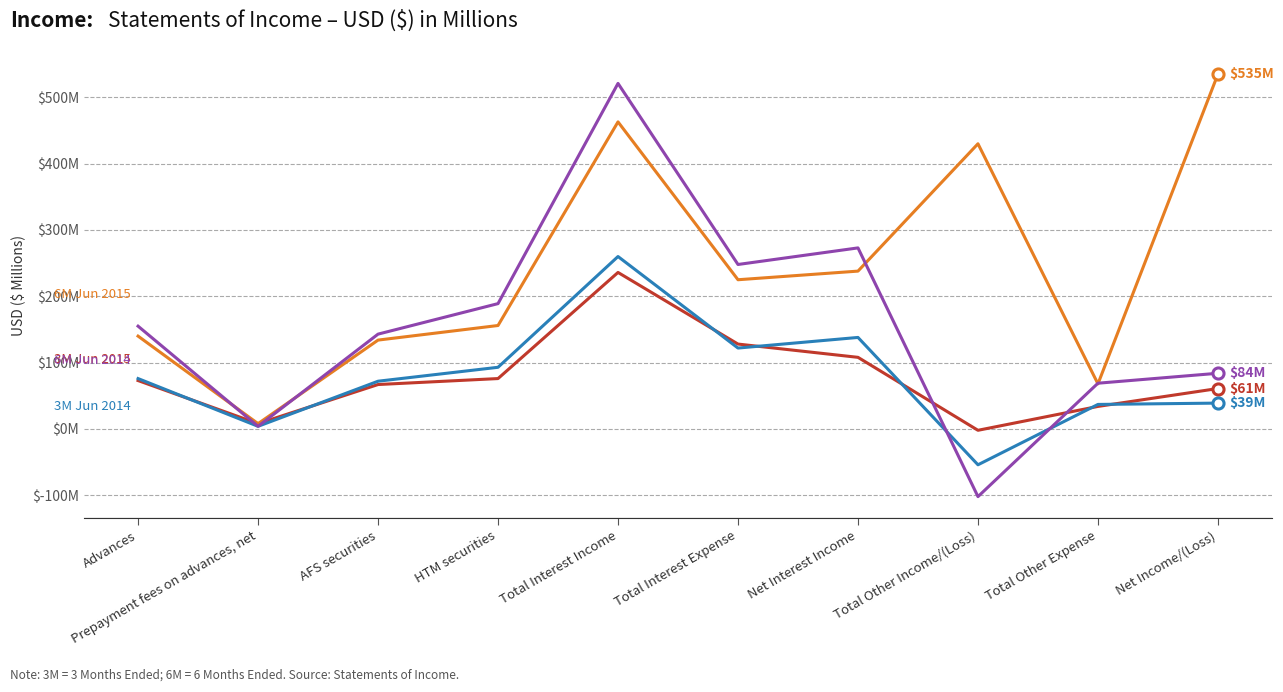

Does the chart display data point markers on the line(s)?

No